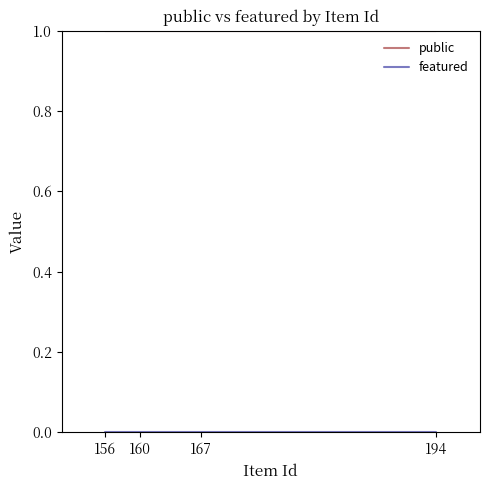

True or false: featured and public intersect in this chart.

False